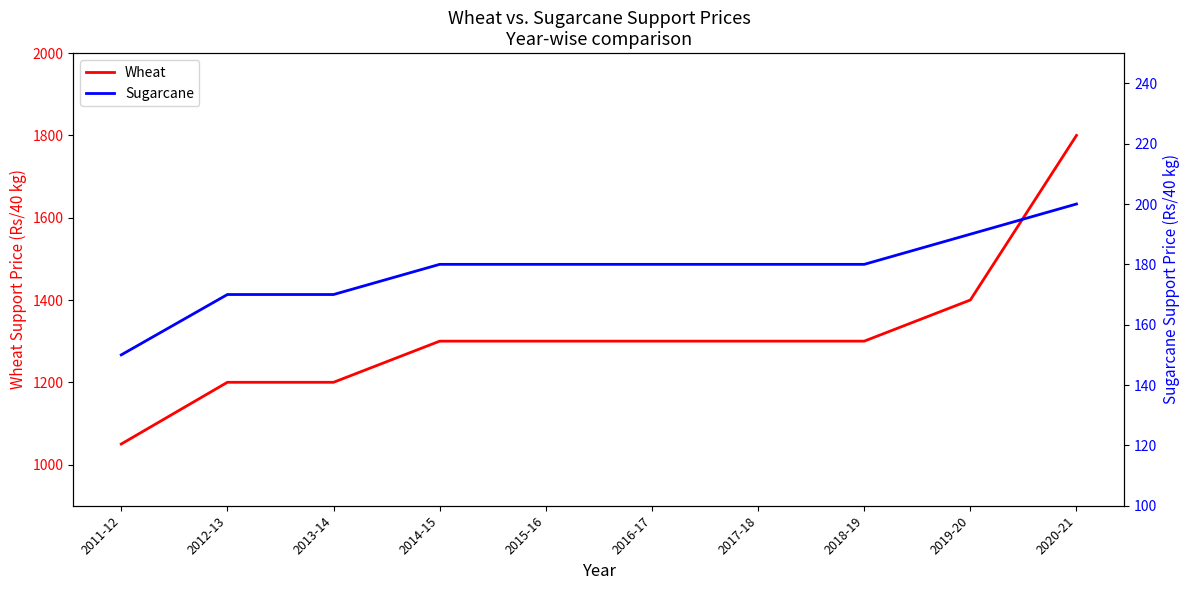

What is the sum of the Wheat values at 2012-13 and 2016-17?

2500